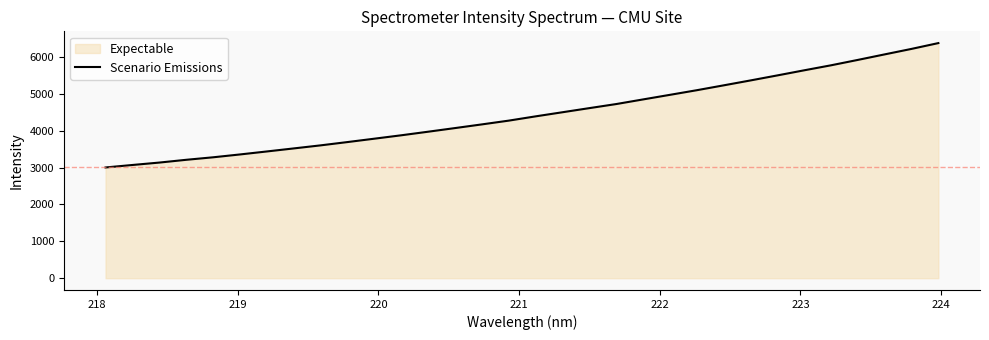

What is the difference between the maximum and minimum values?

3374.2